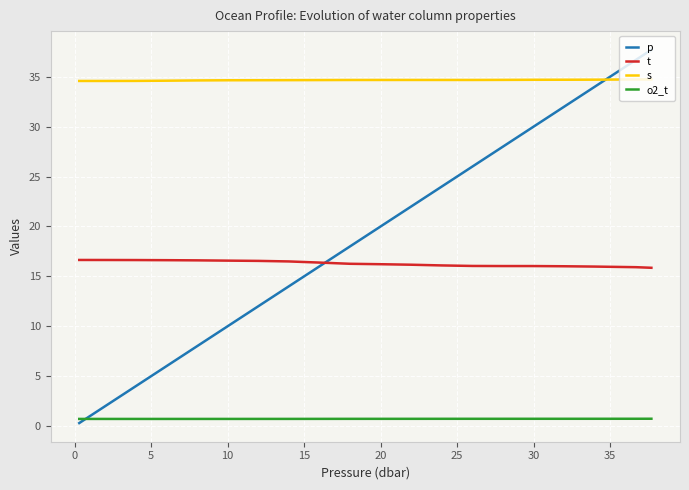

Which series has the widest spread of values?

p